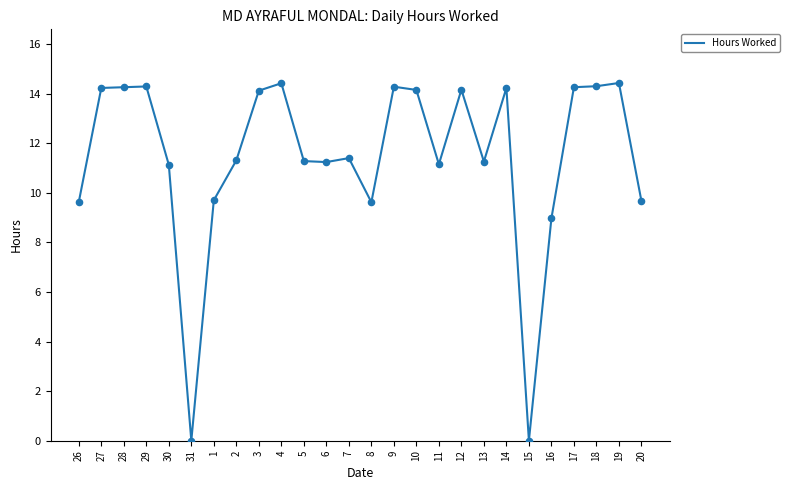

What is the ratio of the value at 7 to the value at 8?

1.2